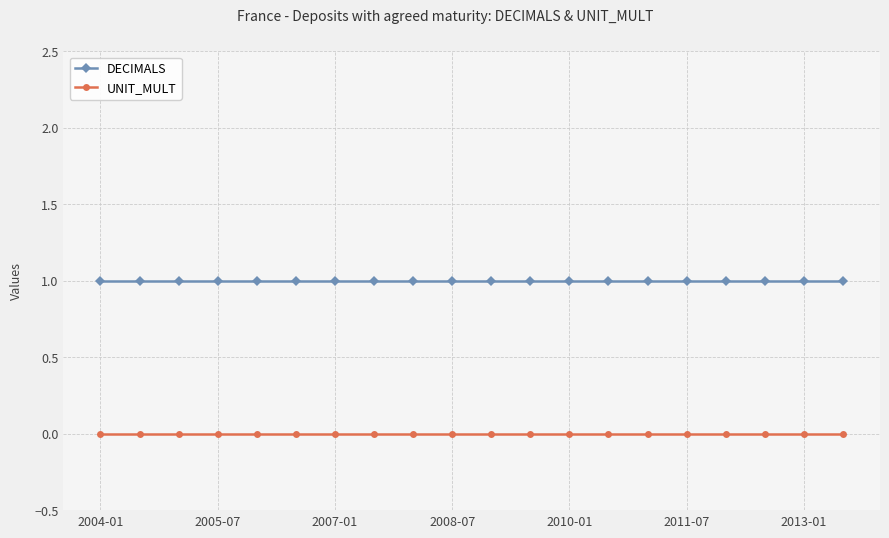

List the series in order of their peak value, lowest first.

UNIT_MULT, DECIMALS